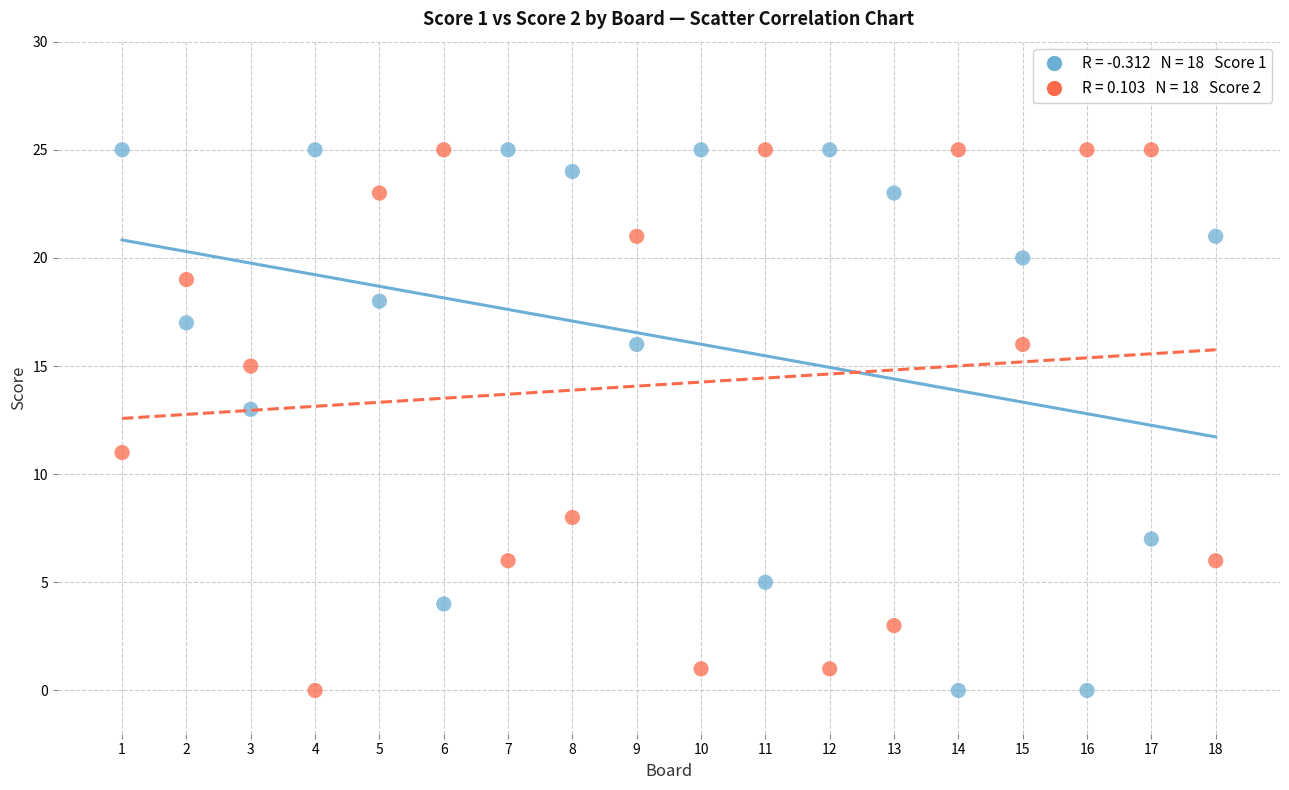

Across all data points, what is the range of Y values (max minus min)?

25